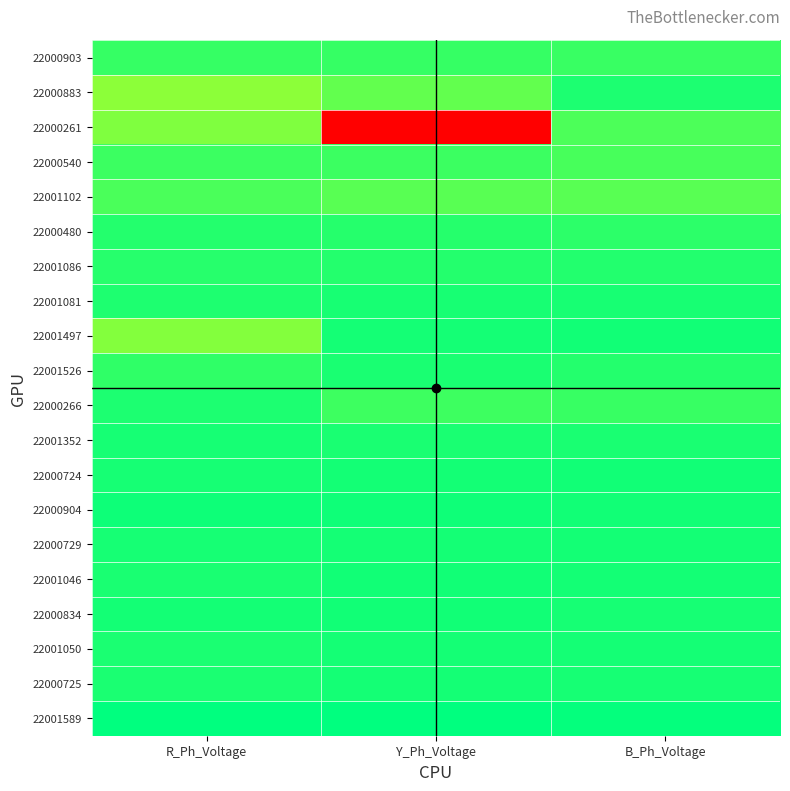

Reading left to right, list all the values displayed in this chart.

22000903: R_Ph_Voltage=243.9	Y_Ph_Voltage=244.2	B_Ph_Voltage=243.2
22000883: R_Ph_Voltage=221.2	Y_Ph_Voltage=232.2	B_Ph_Voltage=250.6
22000261: R_Ph_Voltage=225.0	Y_Ph_Voltage=57.8	B_Ph_Voltage=238.3
22000540: R_Ph_Voltage=242.3	Y_Ph_Voltage=242.6	B_Ph_Voltage=239.3
22001102: R_Ph_Voltage=238.5	Y_Ph_Voltage=235.2	B_Ph_Voltage=234.9
22000480: R_Ph_Voltage=248.7	Y_Ph_Voltage=248.4	B_Ph_Voltage=246.3
22001086: R_Ph_Voltage=247.9	Y_Ph_Voltage=248.9	B_Ph_Voltage=248.9
22001081: R_Ph_Voltage=250.3	Y_Ph_Voltage=251.8	B_Ph_Voltage=251.8
22001497: R_Ph_Voltage=223.5	Y_Ph_Voltage=252.5	B_Ph_Voltage=253.2
22001526: R_Ph_Voltage=245.5	Y_Ph_Voltage=251.6	B_Ph_Voltage=248.8
22000266: R_Ph_Voltage=250.5	Y_Ph_Voltage=242.0	B_Ph_Voltage=243.6
22001352: R_Ph_Voltage=252.1	Y_Ph_Voltage=251.5	B_Ph_Voltage=251.4
22000724: R_Ph_Voltage=252.4	Y_Ph_Voltage=253.1	B_Ph_Voltage=253.6
22000904: R_Ph_Voltage=254.5	Y_Ph_Voltage=254.2	B_Ph_Voltage=253.2
22000729: R_Ph_Voltage=252.2	Y_Ph_Voltage=252.7	B_Ph_Voltage=253.2
22001046: R_Ph_Voltage=251.6	Y_Ph_Voltage=253.2	B_Ph_Voltage=253.2
22000834: R_Ph_Voltage=252.8	Y_Ph_Voltage=253.5	B_Ph_Voltage=252.2
22001050: R_Ph_Voltage=251.2	Y_Ph_Voltage=252.8	B_Ph_Voltage=252.5
22000725: R_Ph_Voltage=251.2	Y_Ph_Voltage=252.6	B_Ph_Voltage=252.3
22001589: R_Ph_Voltage=258.0	Y_Ph_Voltage=258.3	B_Ph_Voltage=257.0